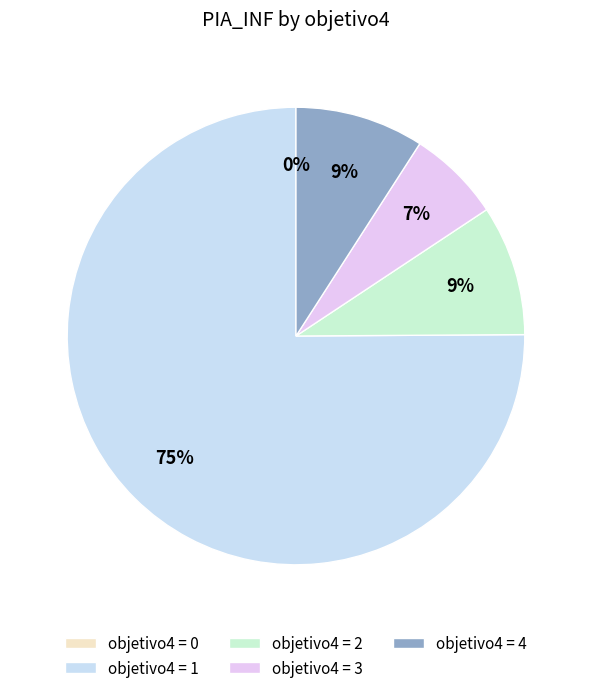

Rank the categories by value from highest to lowest.

1, 2, 4, 3, 0